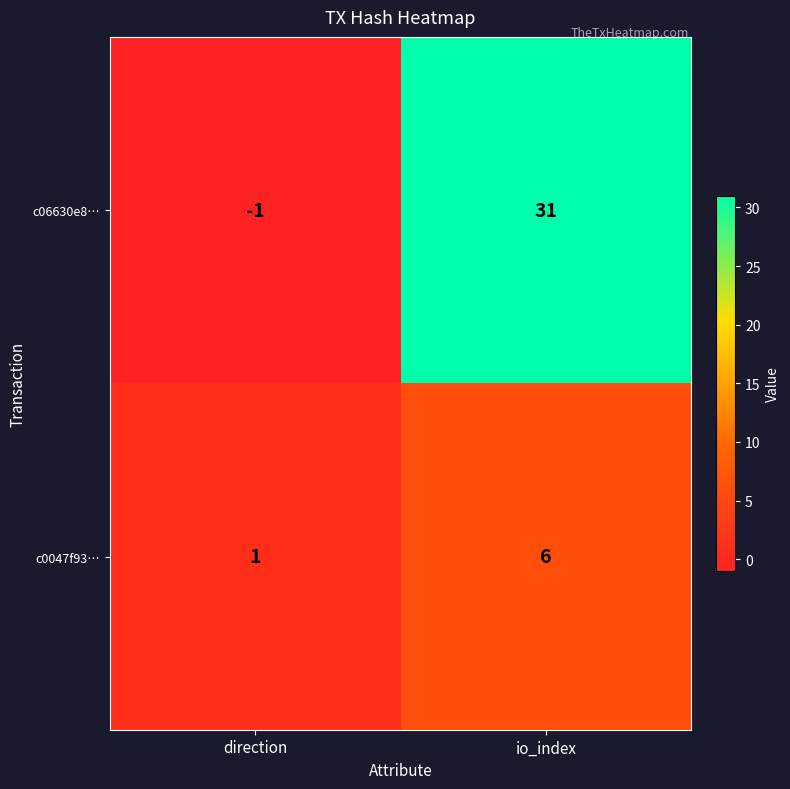

The value of c0047f93… at io_index is 6. True or false?

True